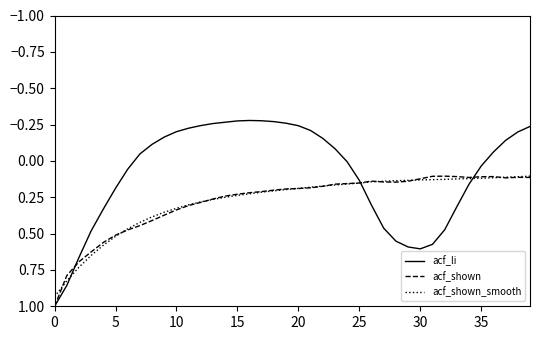

Which series has the widest spread of values?

acf_li